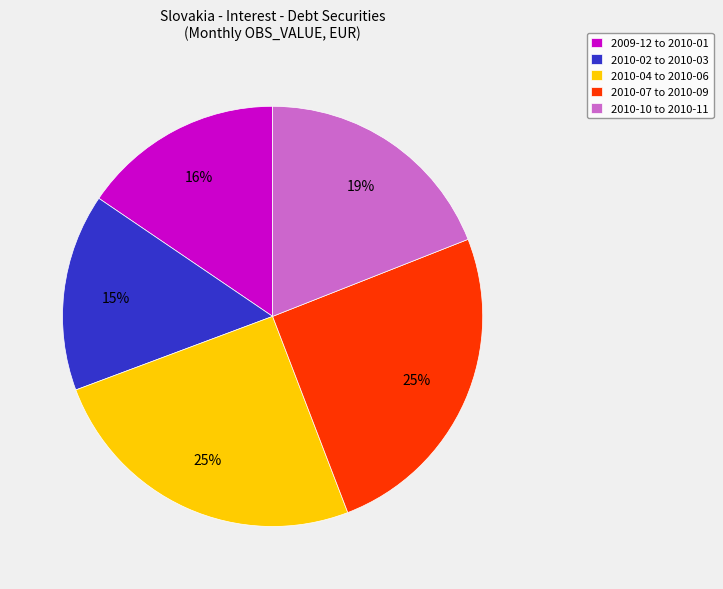

Is it true that 2010-07 to 2010-09 is 25% of the pie?

True